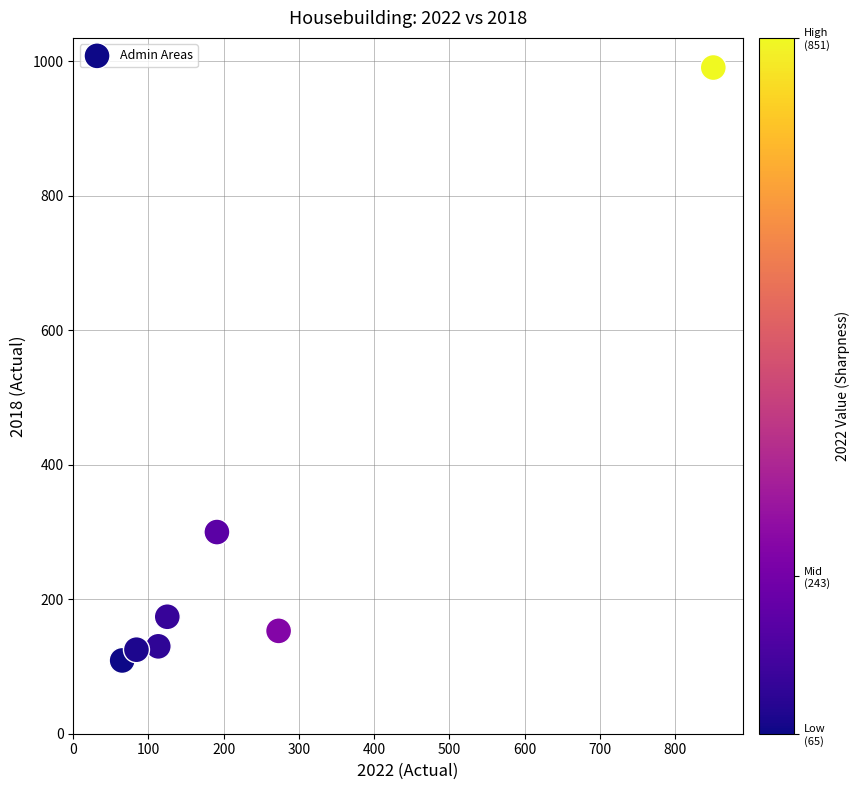

What is the range of Y values (max minus min)?

882